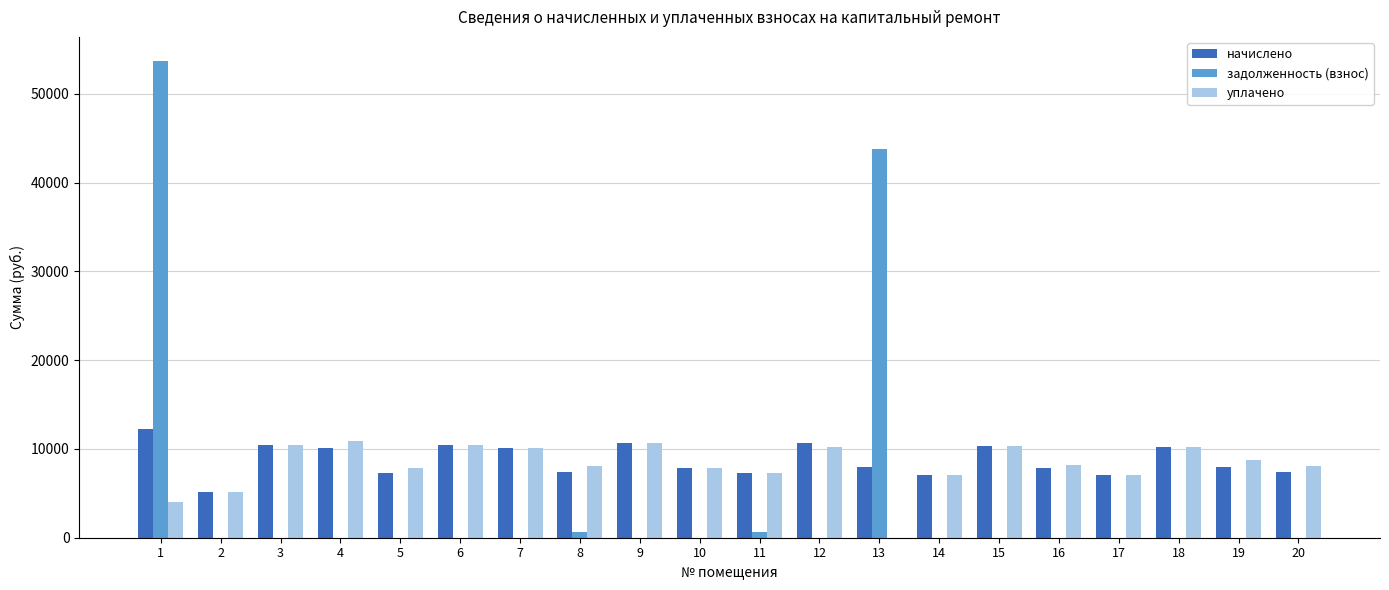

How many values in уплачено are above zero?

19